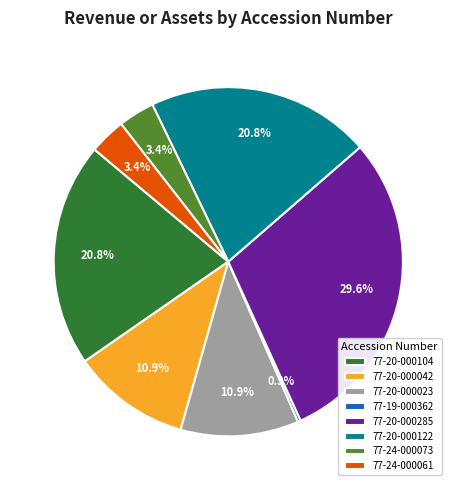

Which slice is the largest?

77-20-000285